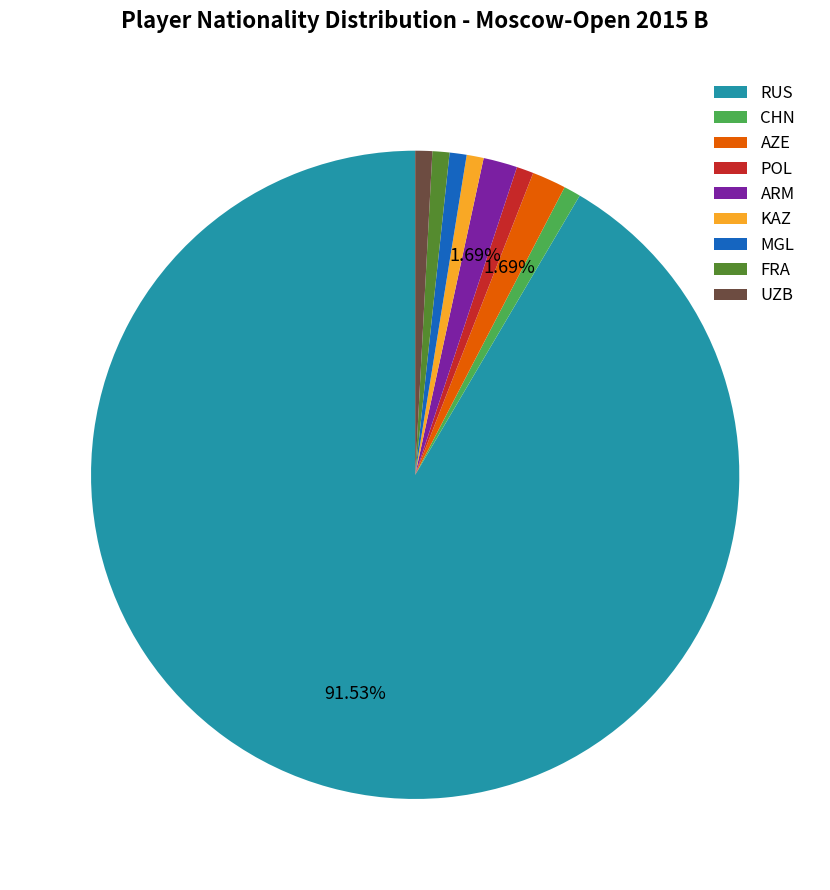

To the nearest percent, what is the difference between the largest and smallest slice percentages?

91%